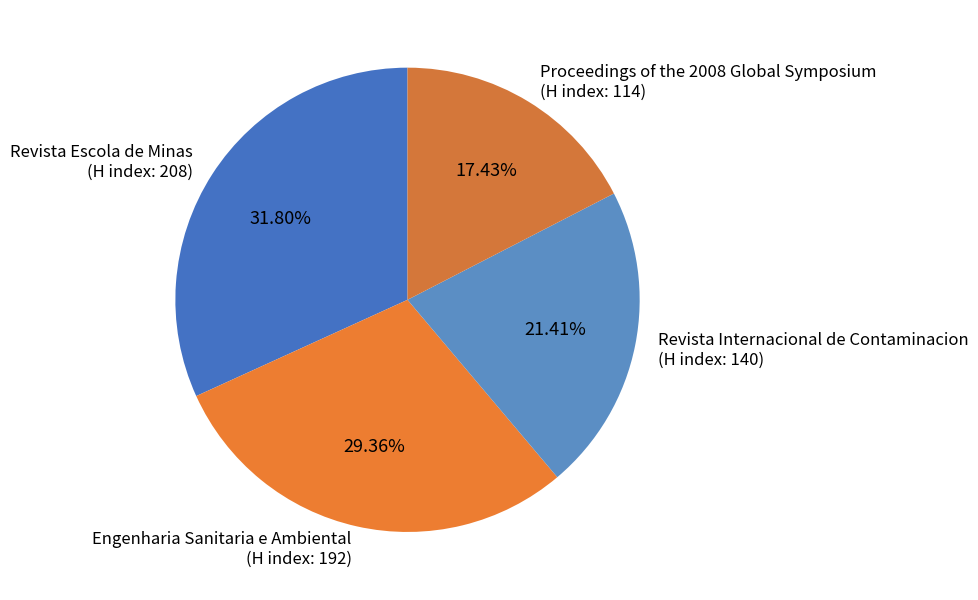

How many slices are in this pie chart?

4